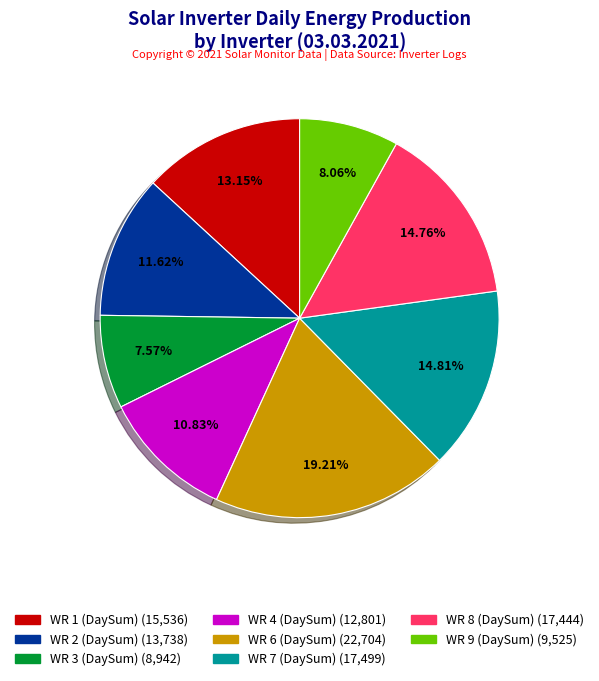

Is there a majority slice in this chart?

No